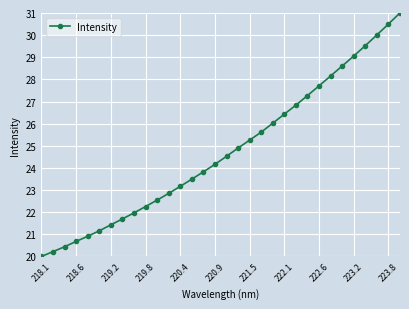

Reading right to left, list all the values displayed in this chart.

31.0	30.5	30.0	29.5	29.1	28.6	28.2	27.7	27.3	26.8	26.4	26.0	25.6	25.3	24.9	24.5	24.2	23.8	23.5	23.2	22.8	22.5	22.3	22.0	21.7	21.4	21.2	20.9	20.7	20.4	20.2	20.0